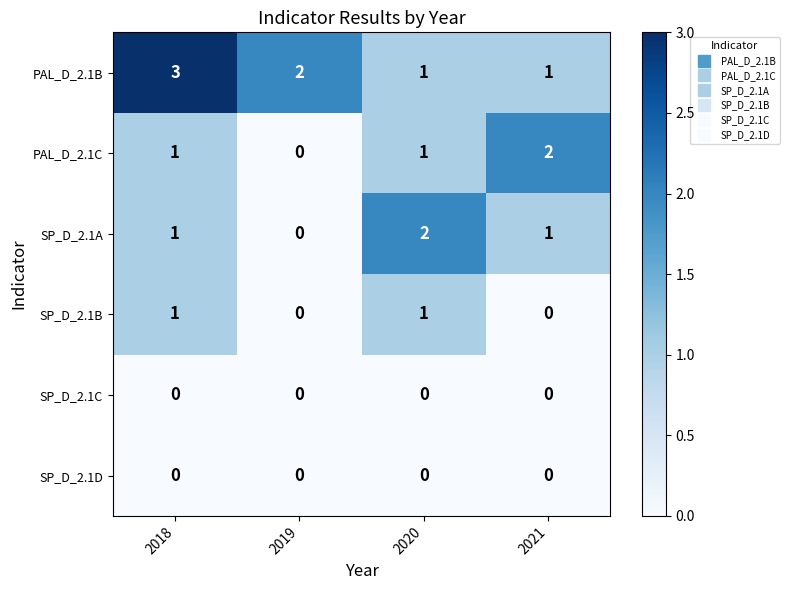

How many SP_D_2.1A values are between 1 and 2?

3